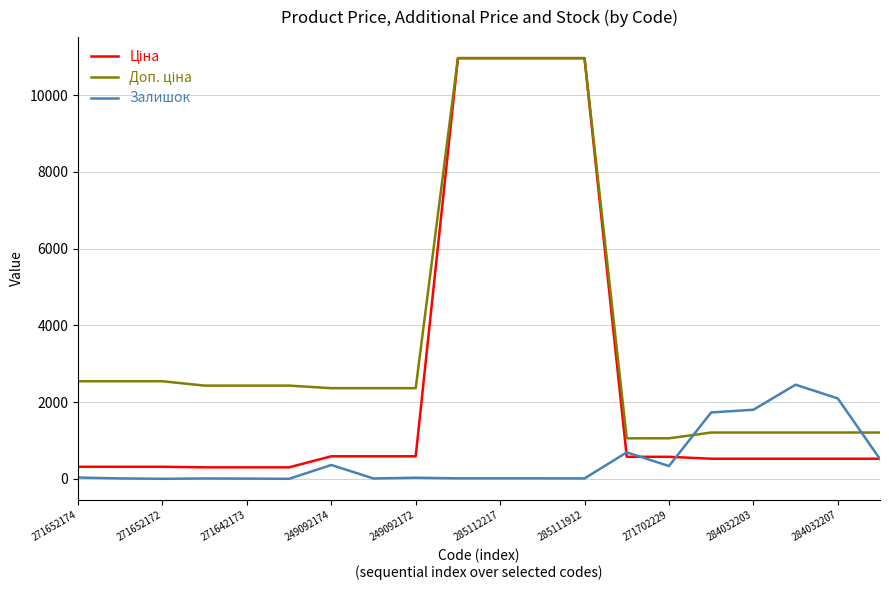

What is the greatest value displayed?

10964.4